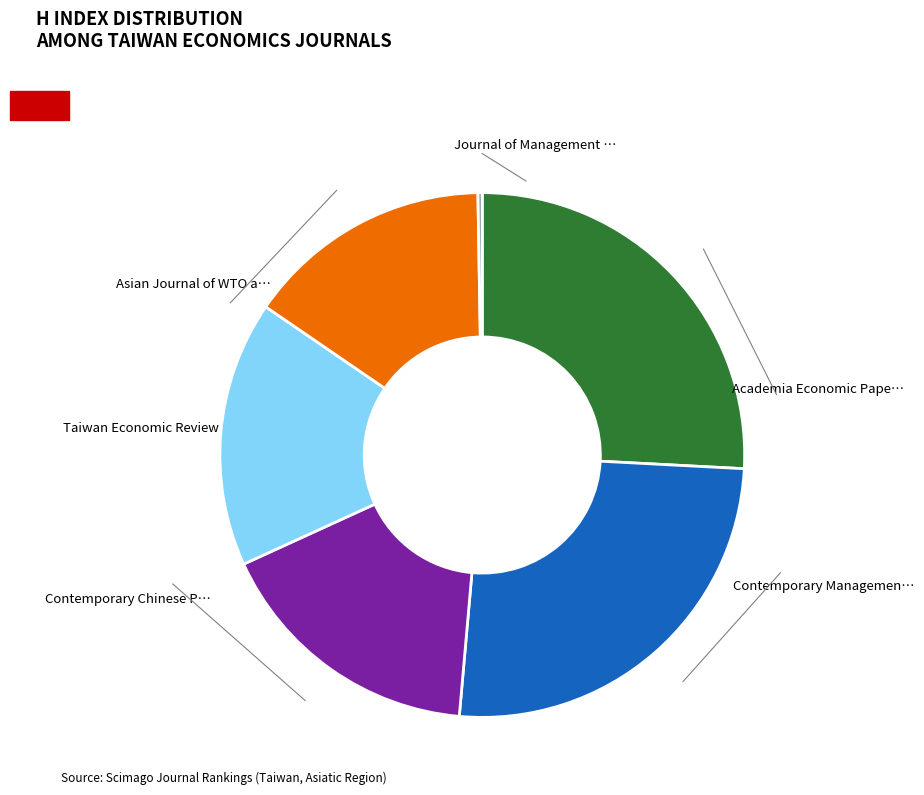

Is there any slice that represents more than half of the pie?

No